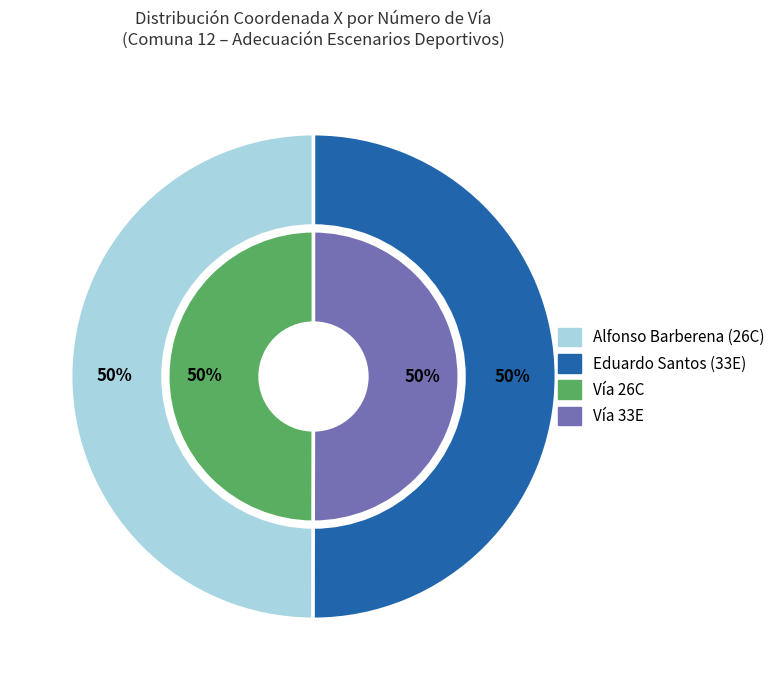

Rank the categories by value from lowest to highest.

26C, 33E